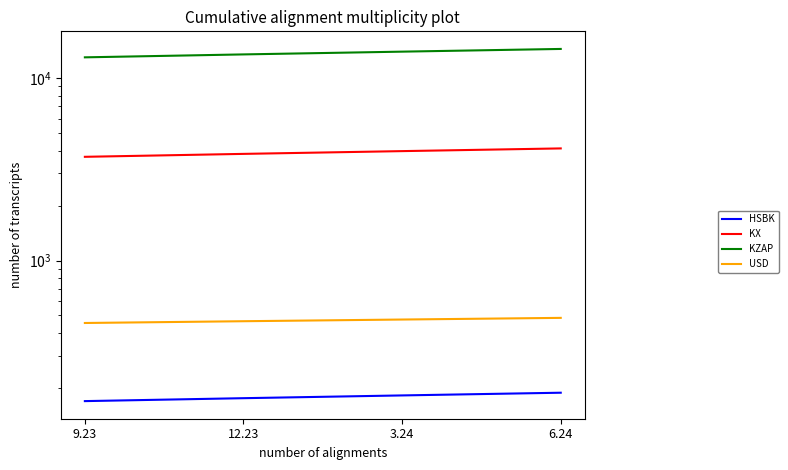

Reading left to right, what are all the values shown in this chart?

HSBK: 9.23=169.7	12.23=176.1	3.24=182.3	6.24=188.6
KX: 9.23=3700.7	12.23=3839.9	3.24=3976.1	6.24=4114.1
KZAP: 9.23=12982.5	12.23=13471.2	3.24=13948.6	6.24=14432.9
USD: 9.23=454.6	12.23=464.9	3.24=474.9	6.24=485.0